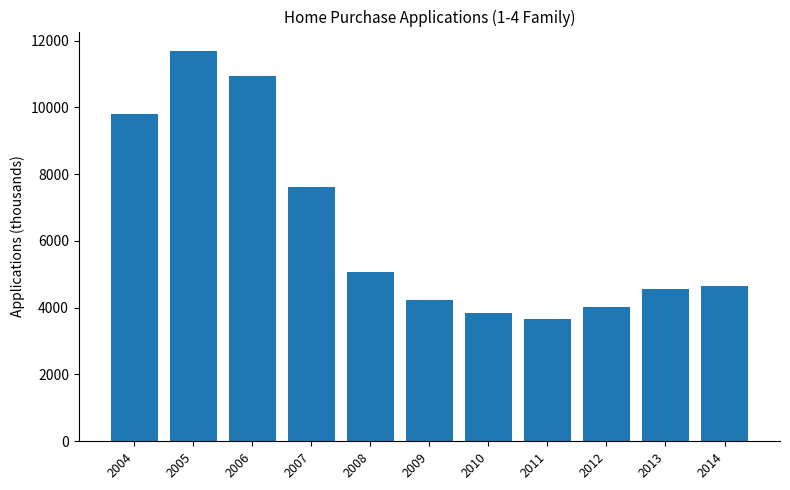

Count the number of categories in the chart.

11